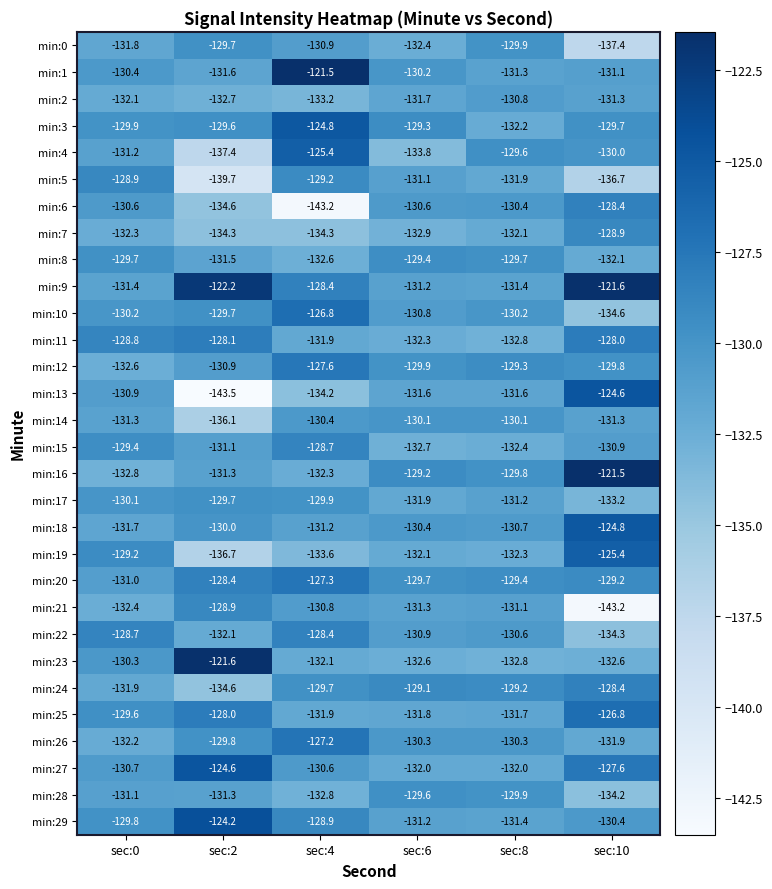

Read the min:11 value at sec:10.

-128.0